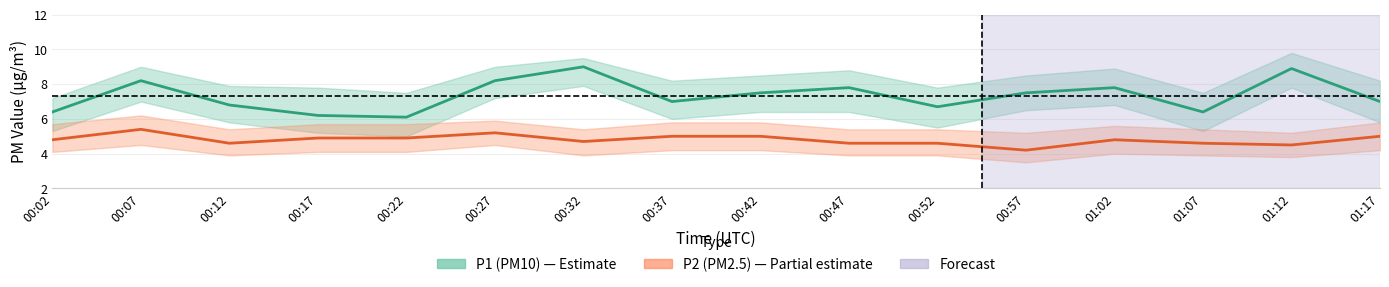

The P1 series shows 7.0 at 01:17. True or false?

True